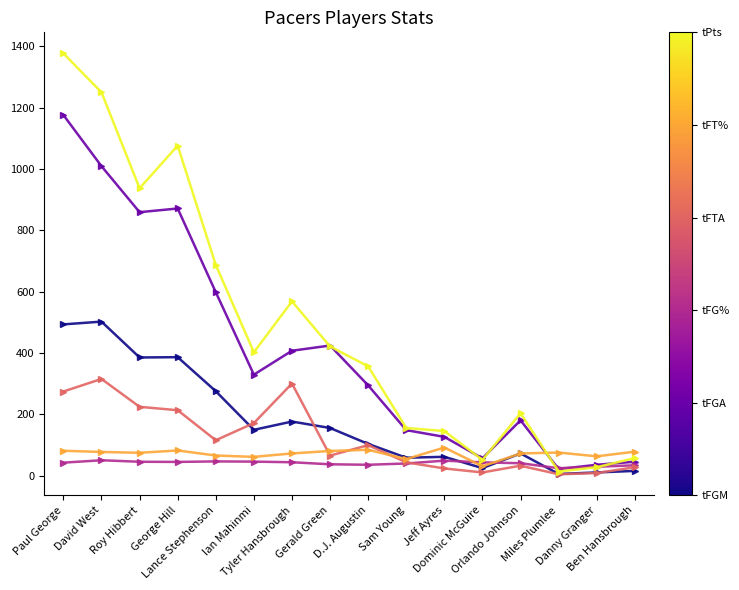

What is the greatest value displayed?

1377.0